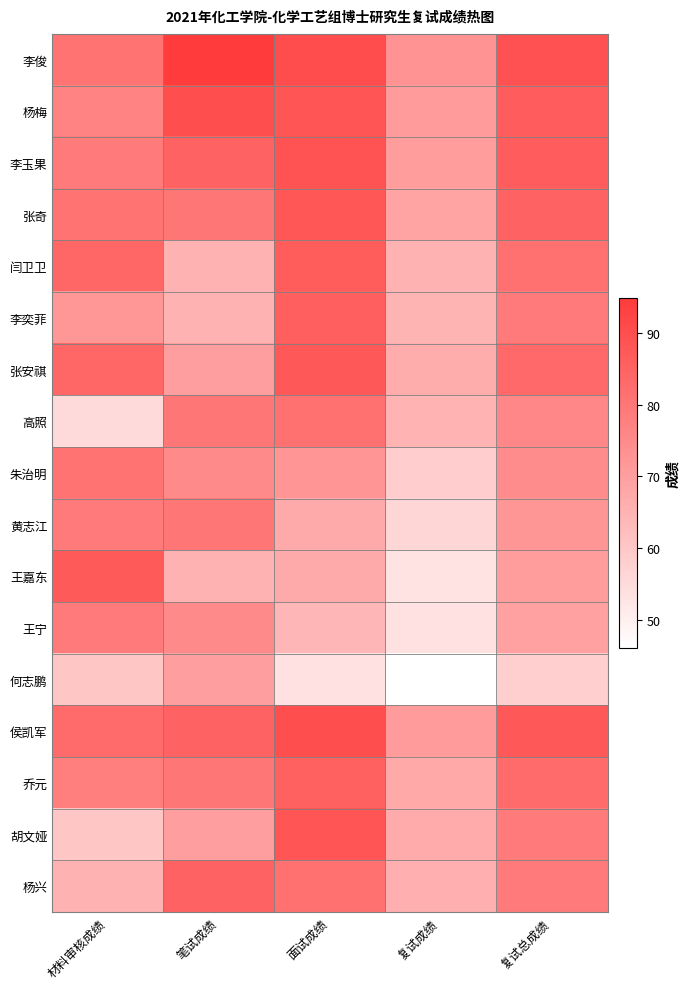

At which category is the sum across all series the highest?

面试成绩